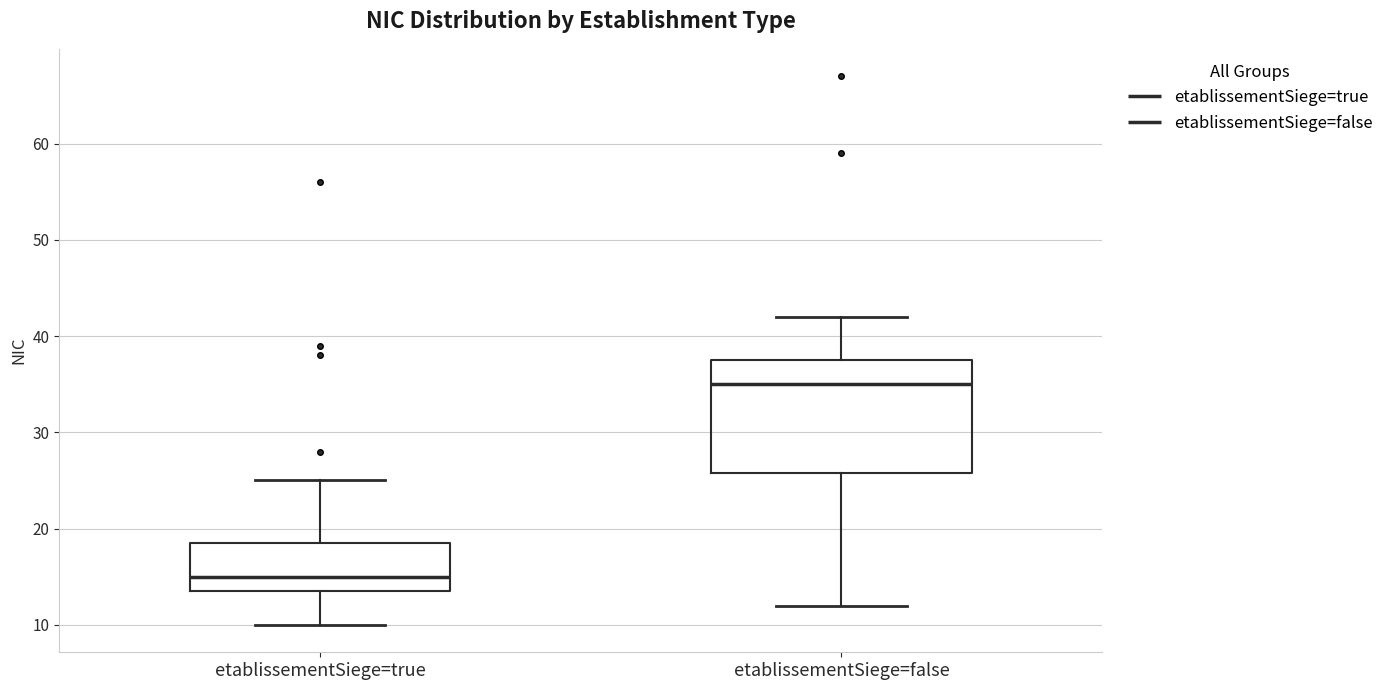

Reading left to right, read every box against the y-axis: the position of its median line, the range the box covers, and the ends of its whiskers. The values are not printed on the chart, so give them approximately, as read against the axis.

etablissementSiege=true: median 15, box 14 to 19, whiskers 10 to 25
etablissementSiege=false: median 35, box 26 to 38, whiskers 12 to 42